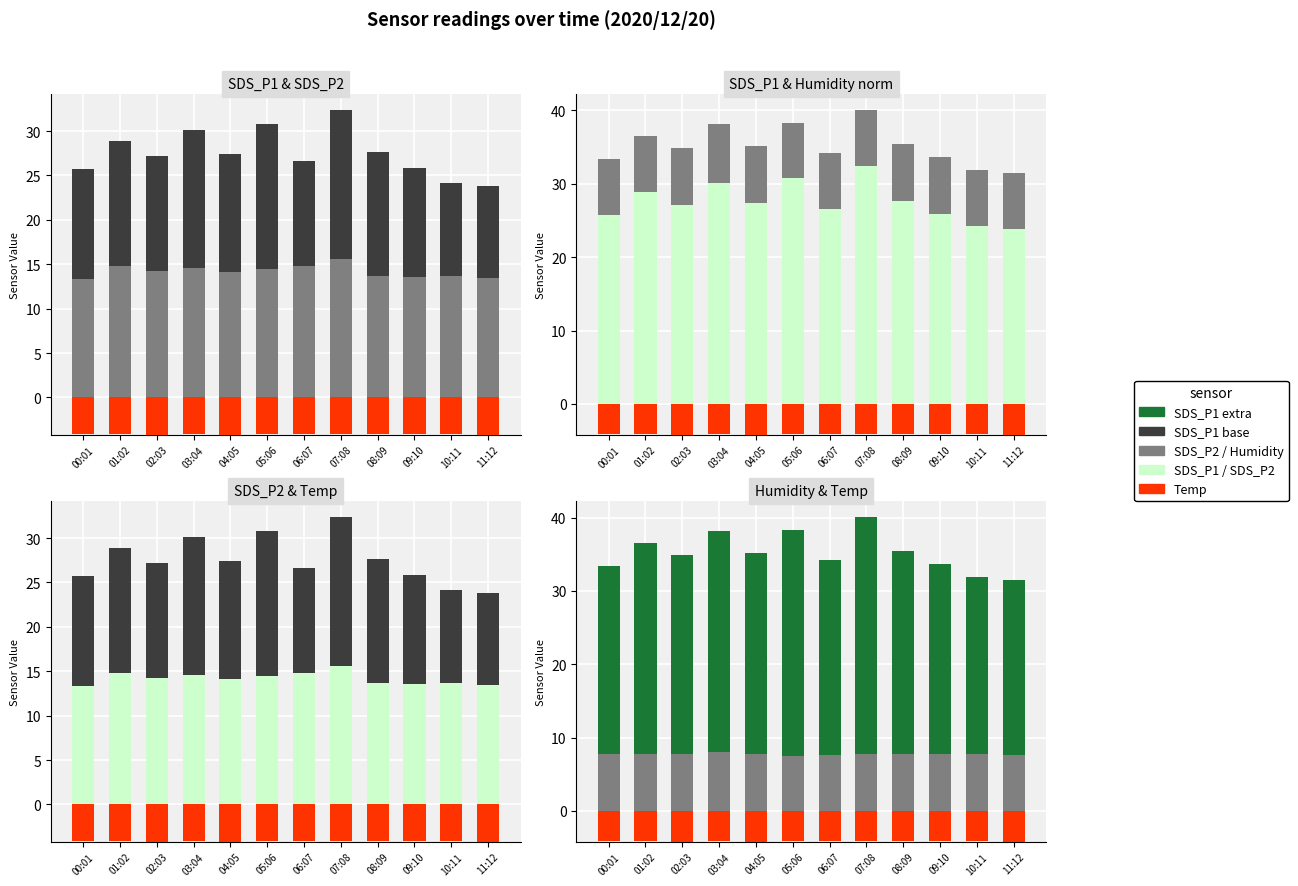

Is it true that SDS_P2_add equals 12.3 at 09:10?

True